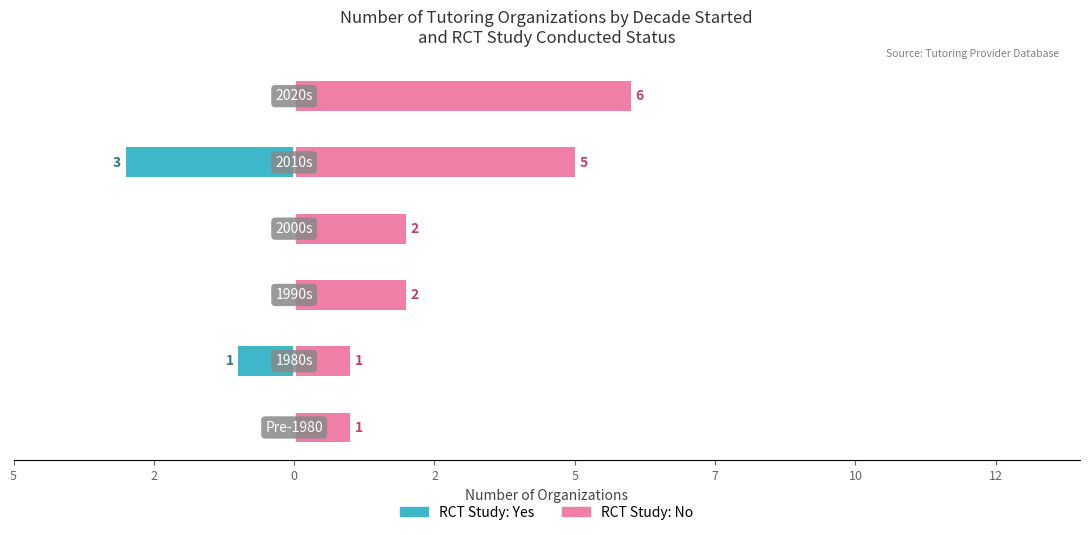

Rank the series at 5 from highest to lowest value.

RCT Study: No, RCT Study: Yes